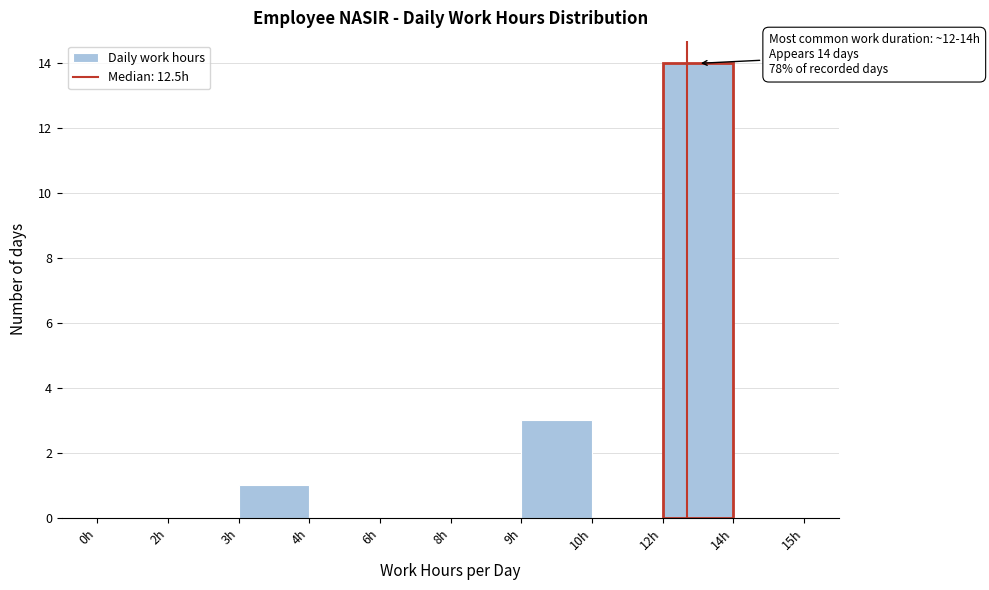

Reading right to left, list all the values displayed in this chart.

14h=0	12h=14	10h=0	9h=3	8h=0	6h=0	4h=0	3h=1	2h=0	0h=0